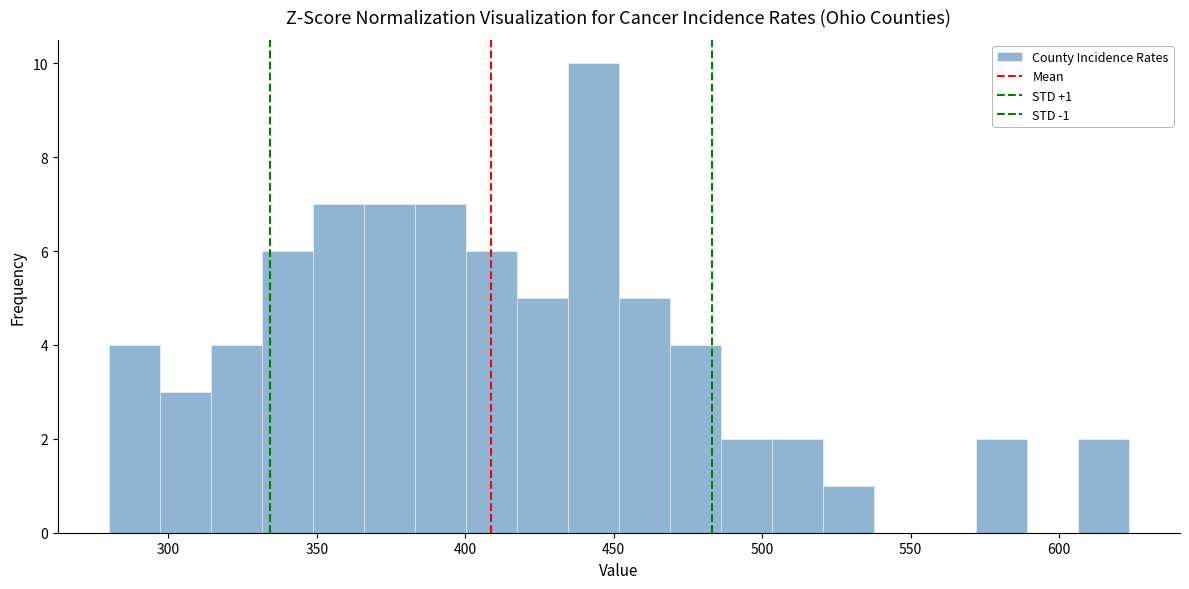

Read against the x-axis, roughly where is the centre of the tallest bar?

445